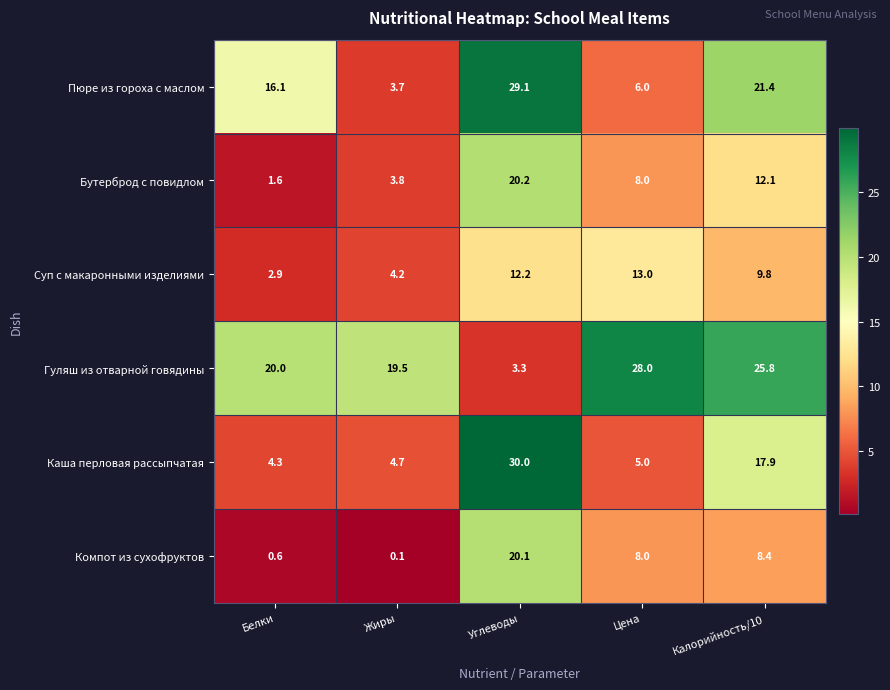

At which category does the chart reach its peak across all series?

Углеводы